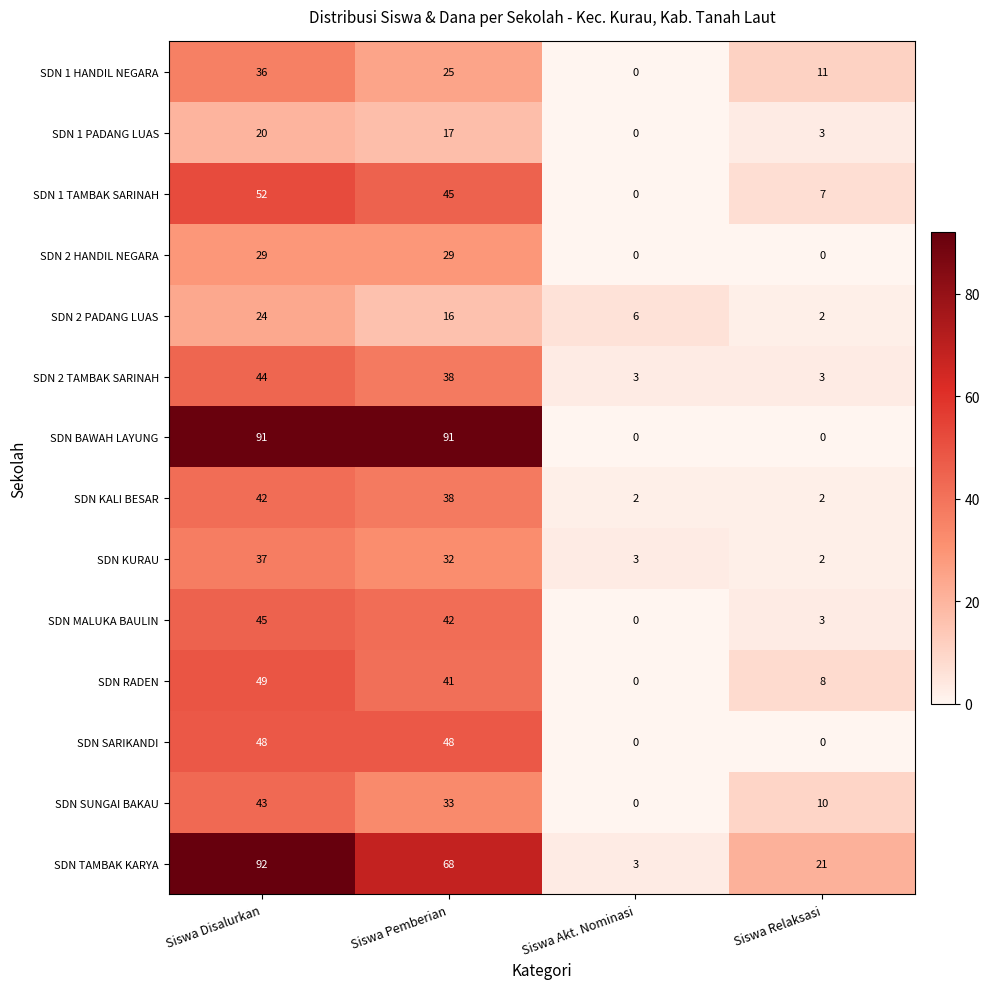

What is the difference between the SDN TAMBAK KARYA values at Siswa Disalurkan and Siswa Relaksasi?

71